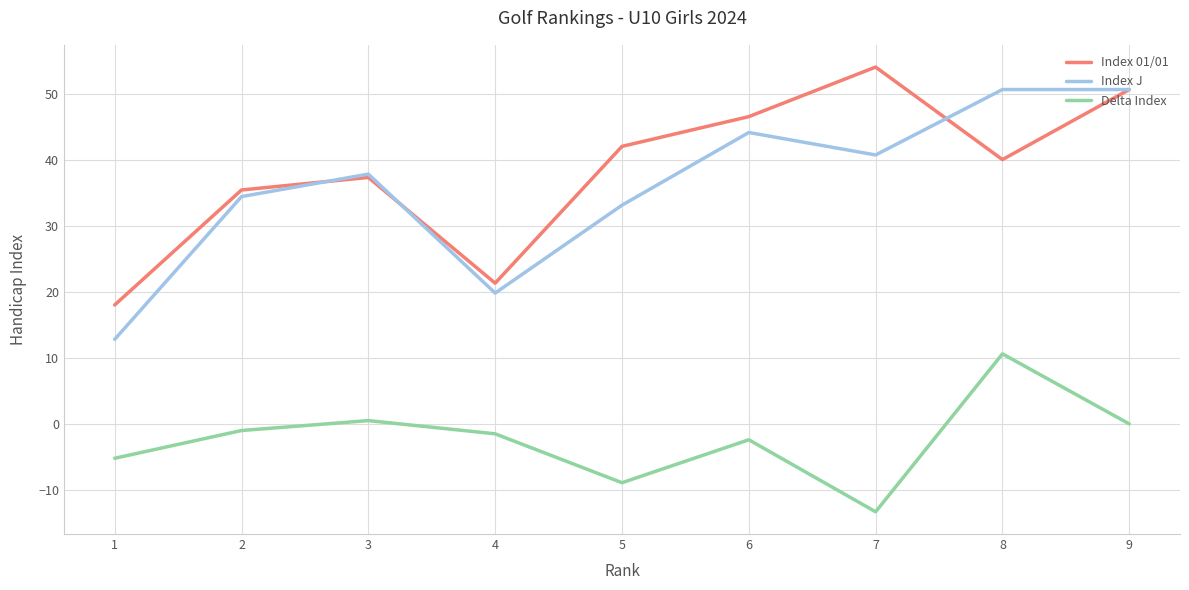

What value does the Index J series have at 4?

19.8